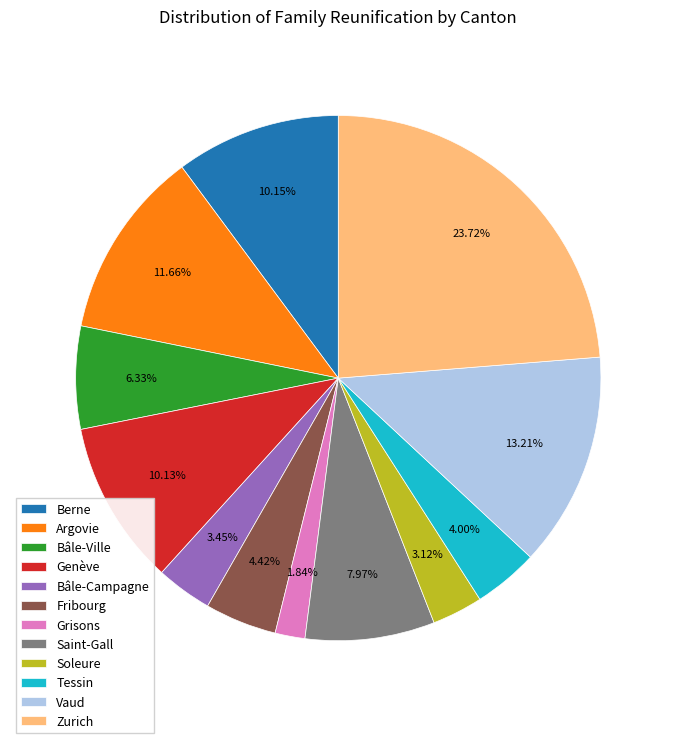

Does Zurich represent more than half of the total?

No